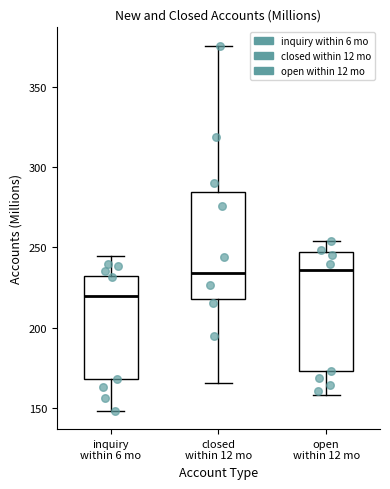

Where is the lower edge of the box for inquiry within 6 mo on the y-axis? The values are not printed on the chart, so give them approximately, as read against the axis.

170